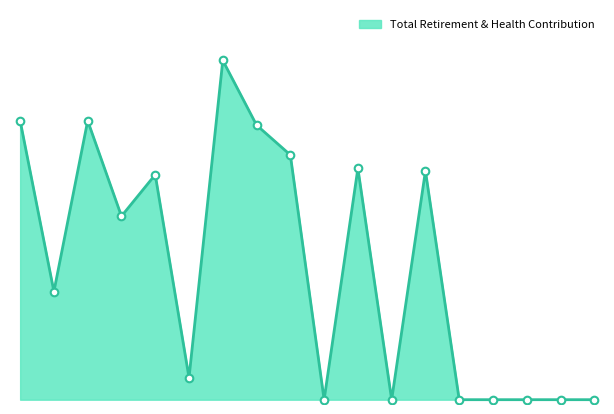

Does the chart have visible grid lines?

No